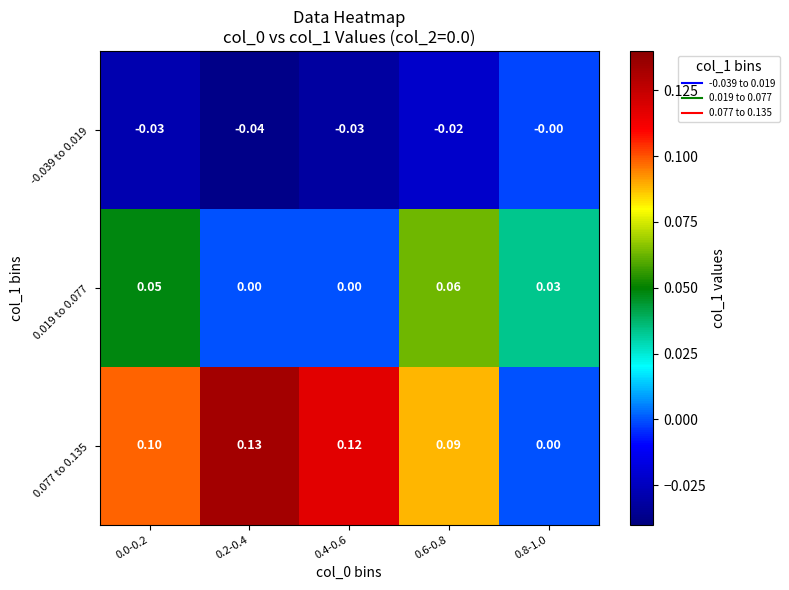

Is the value of 0.077 to 0.135 at 0.8-1.0 greater than the value of 0.019 to 0.077 at 0.8-1.0?

No